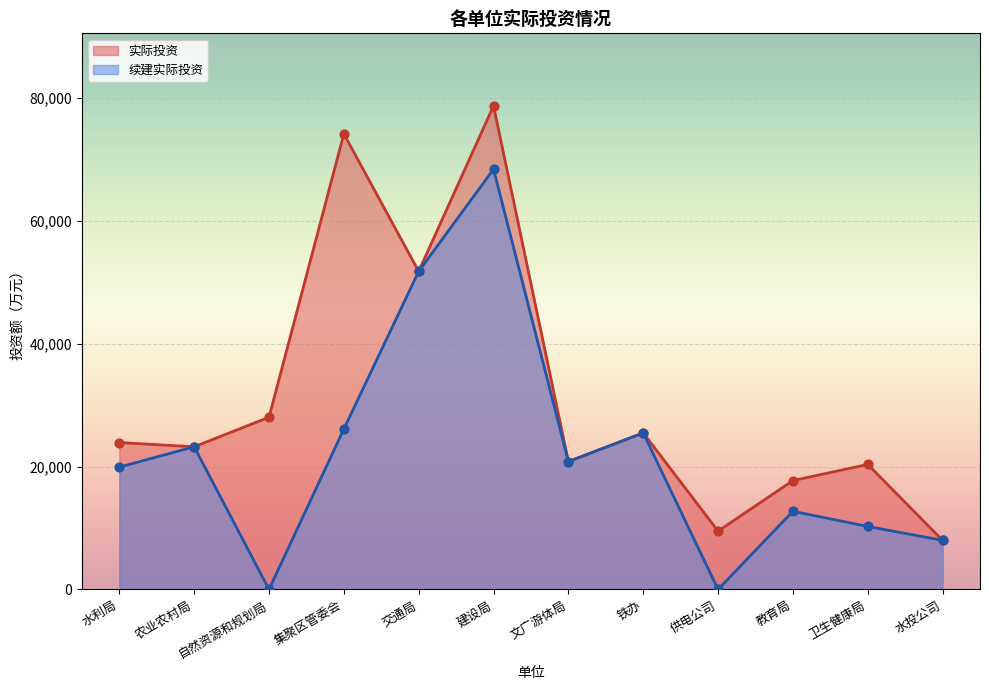

Which series has the widest spread of Y values?

实际投资